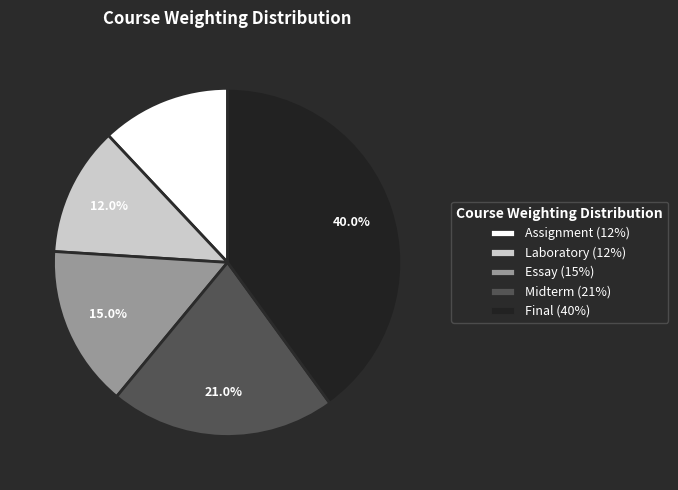

Approximately how many times larger is the value at Final compared to Laboratory?

3.3